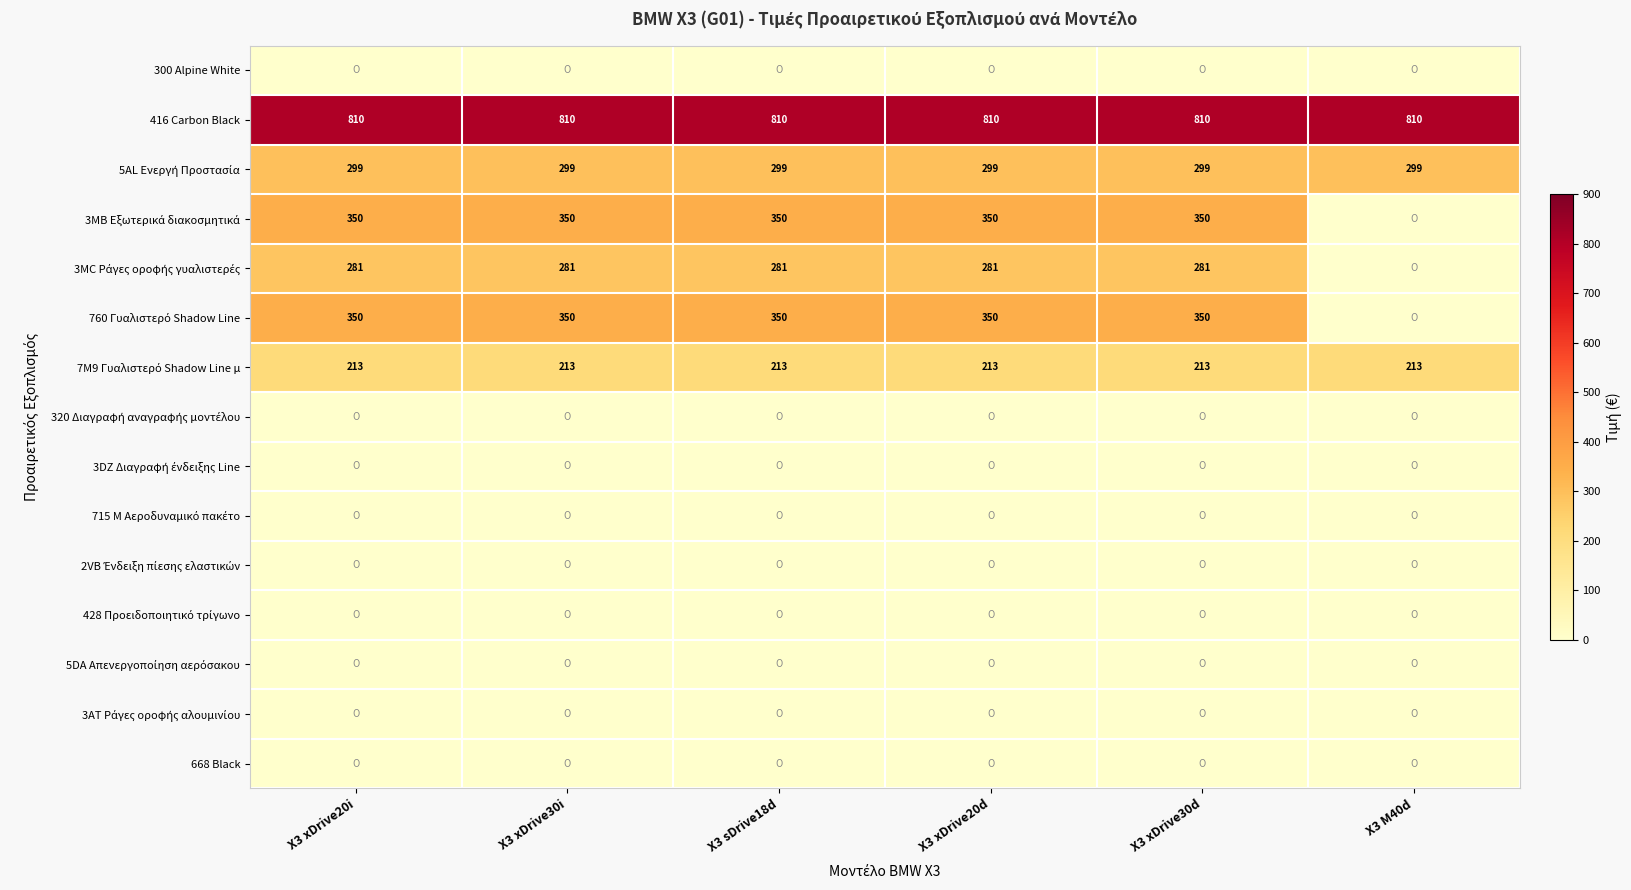

Is it true that 416 Carbon Black equals 293 at X3 xDrive30i?

False